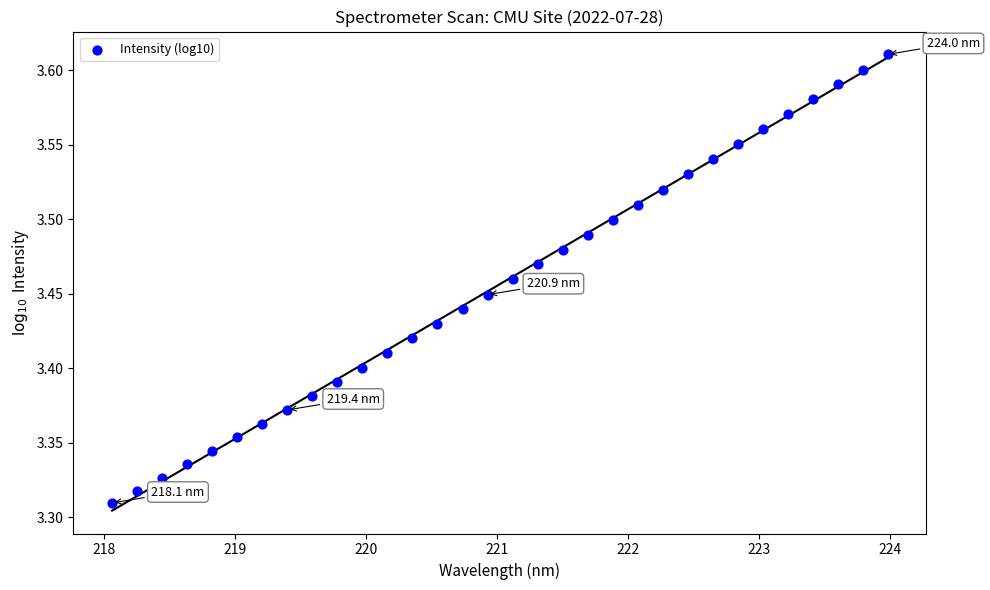

What is the range of Y values (max minus min)?

0.3